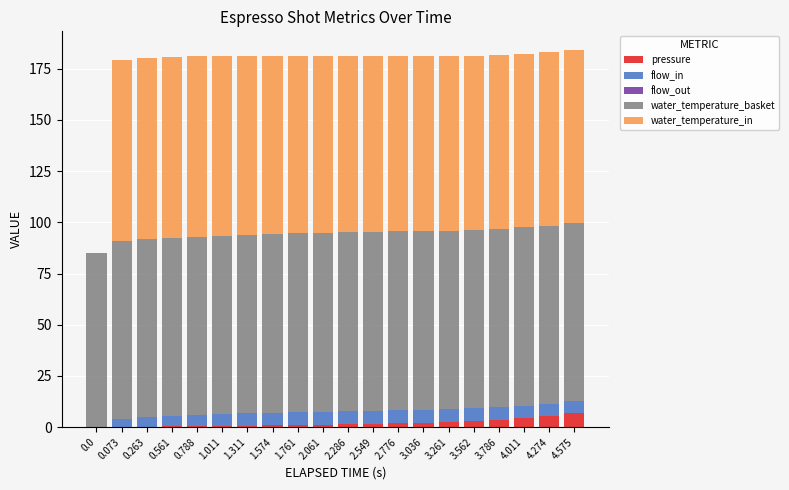

What is the highest value of the pressure series?

6.9